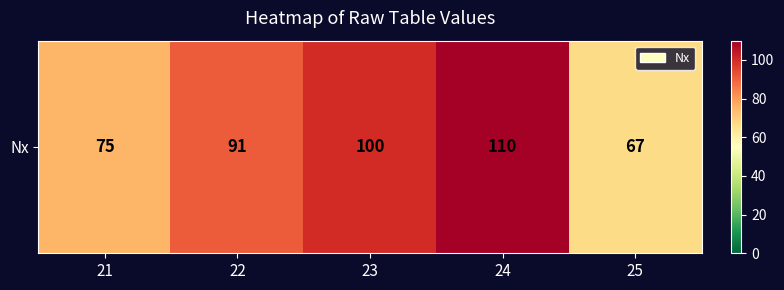

The chart shows a value of 91 at 22. True or false?

True